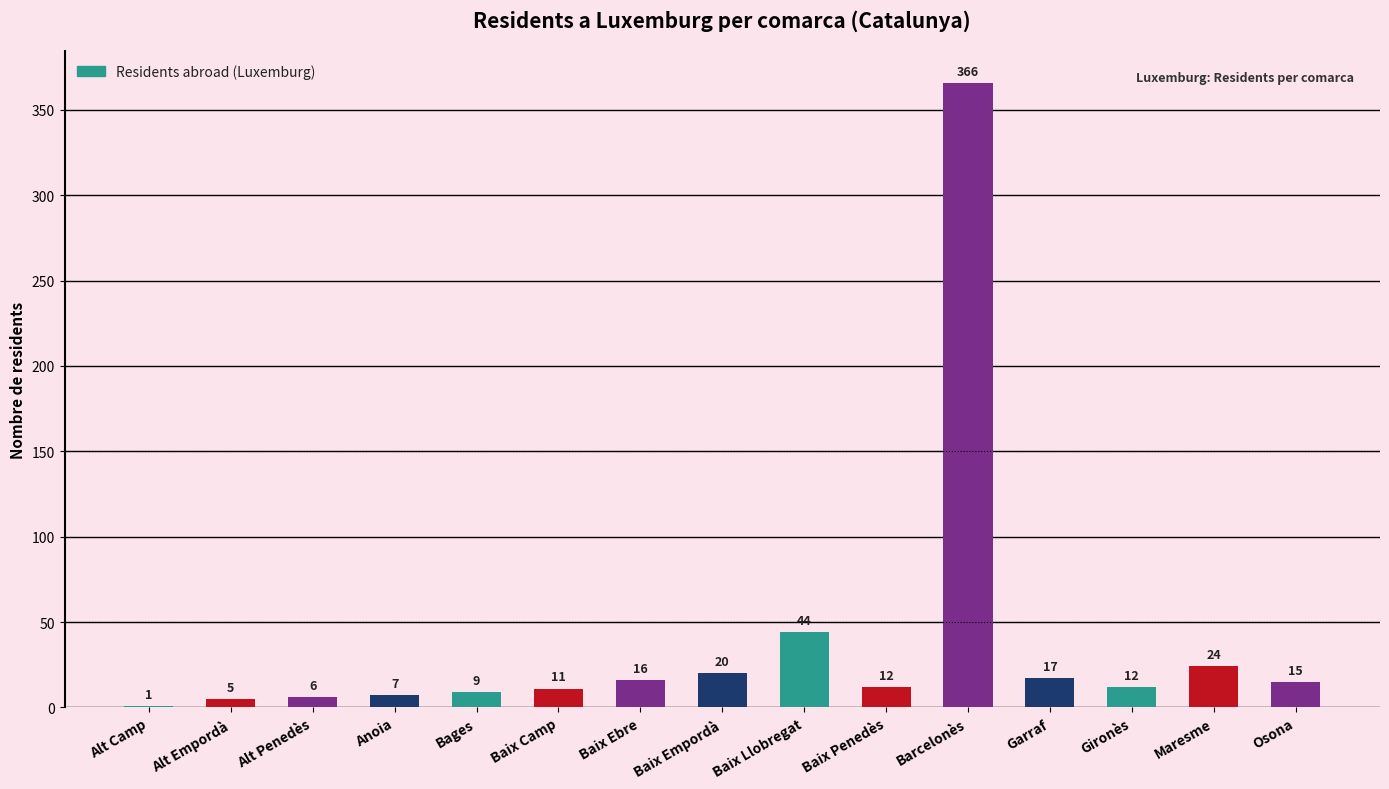

What is the sum of all values?

565